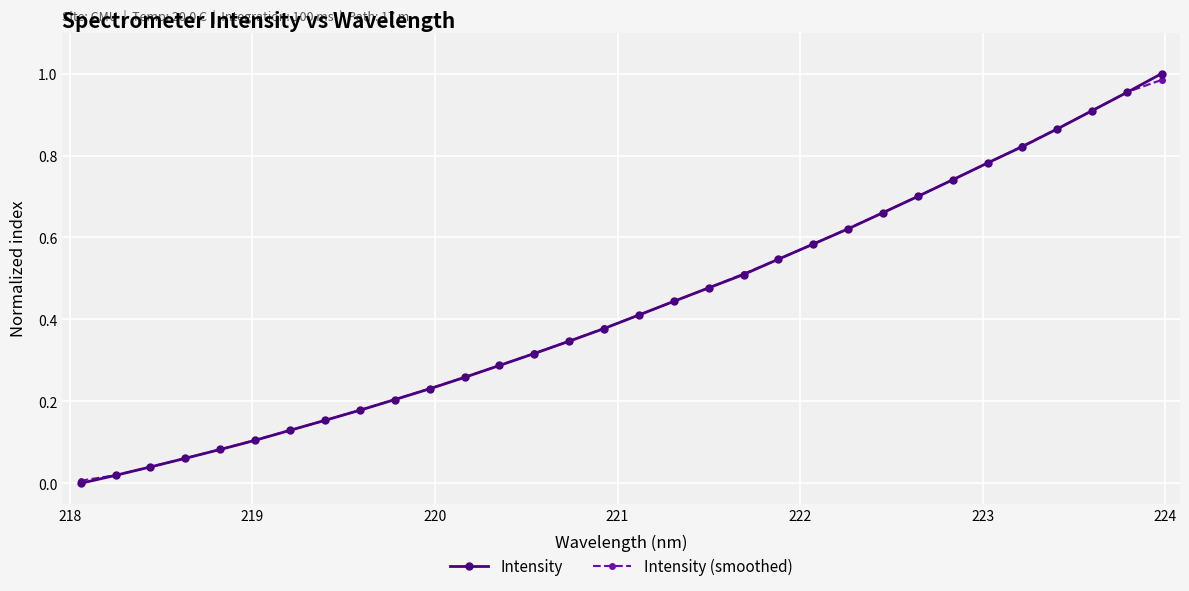

Is this an area chart (filled region under the line)?

No